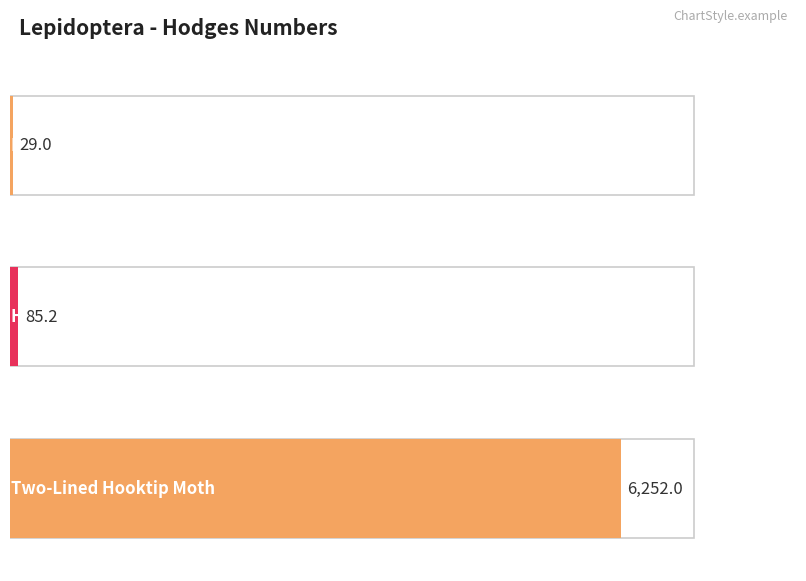

Which has a higher value, Hooktip and False Owlet Moths or Moths?

Hooktip and False Owlet Moths